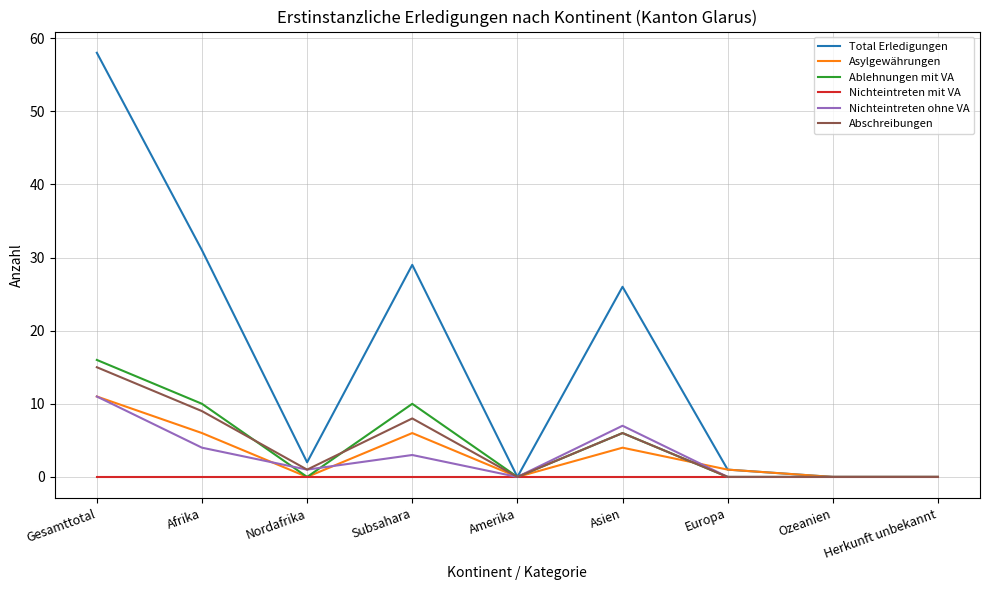

Reading left to right, list all the values displayed in this chart.

Total Erledigungen: Gesamttotal=58	Afrika=31	Nordafrika=2	Subsahara=29	Amerika=0	Asien=26	Europa=1	Ozeanien=0	Herkunft unbekannt=0
Asylgewährungen: Gesamttotal=11	Afrika=6	Nordafrika=0	Subsahara=6	Amerika=0	Asien=4	Europa=1	Ozeanien=0	Herkunft unbekannt=0
Ablehnungen mit VA: Gesamttotal=16	Afrika=10	Nordafrika=0	Subsahara=10	Amerika=0	Asien=6	Europa=0	Ozeanien=0	Herkunft unbekannt=0
Nichteintreten mit VA: Gesamttotal=0	Afrika=0	Nordafrika=0	Subsahara=0	Amerika=0	Asien=0	Europa=0	Ozeanien=0	Herkunft unbekannt=0
Nichteintreten ohne VA: Gesamttotal=11	Afrika=4	Nordafrika=1	Subsahara=3	Amerika=0	Asien=7	Europa=0	Ozeanien=0	Herkunft unbekannt=0
Abschreibungen: Gesamttotal=15	Afrika=9	Nordafrika=1	Subsahara=8	Amerika=0	Asien=6	Europa=0	Ozeanien=0	Herkunft unbekannt=0